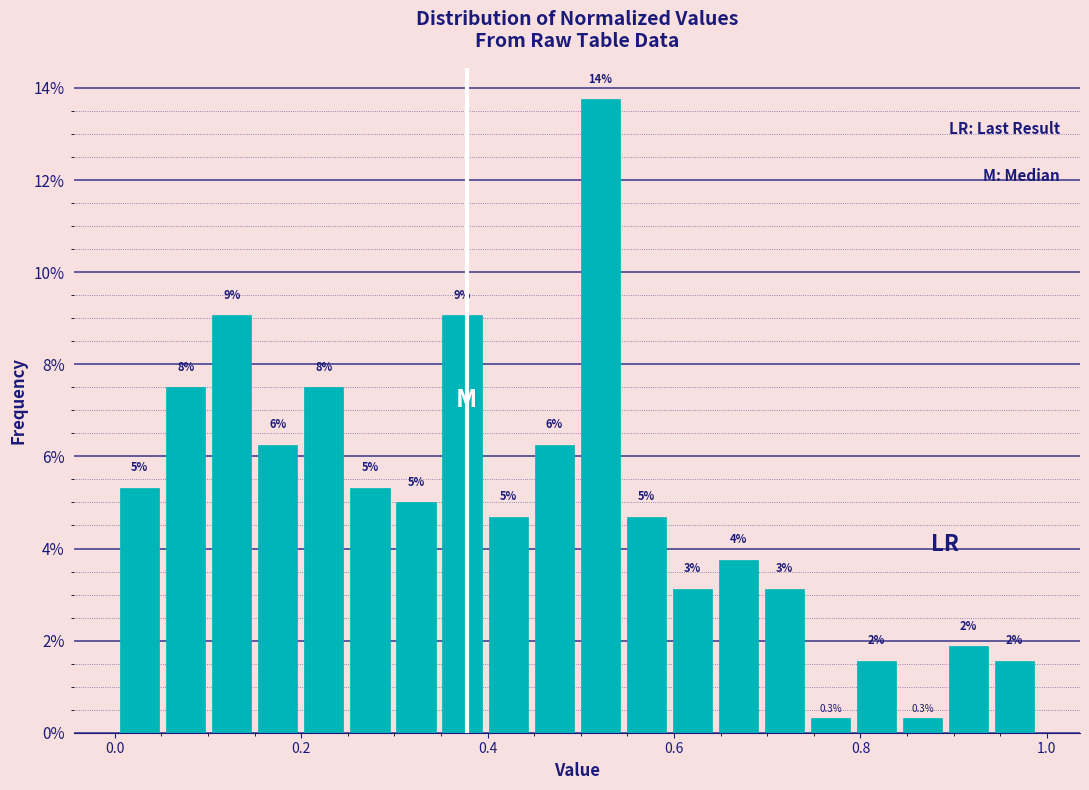

Around what value on the x-axis is the tallest bar? Give the approximate position of its centre, as read against the axis.

0.52